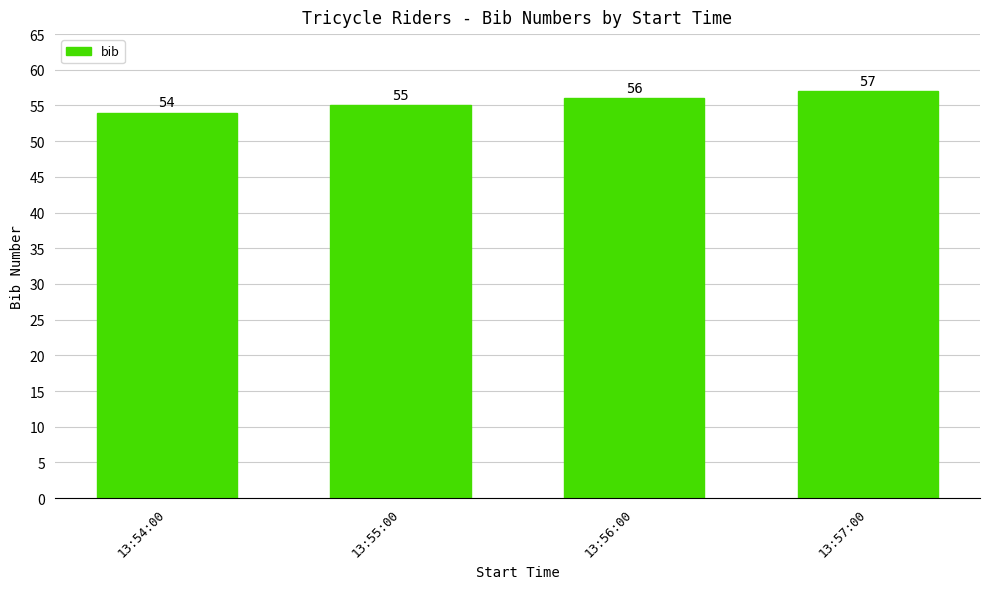

What is the greatest value displayed?

57